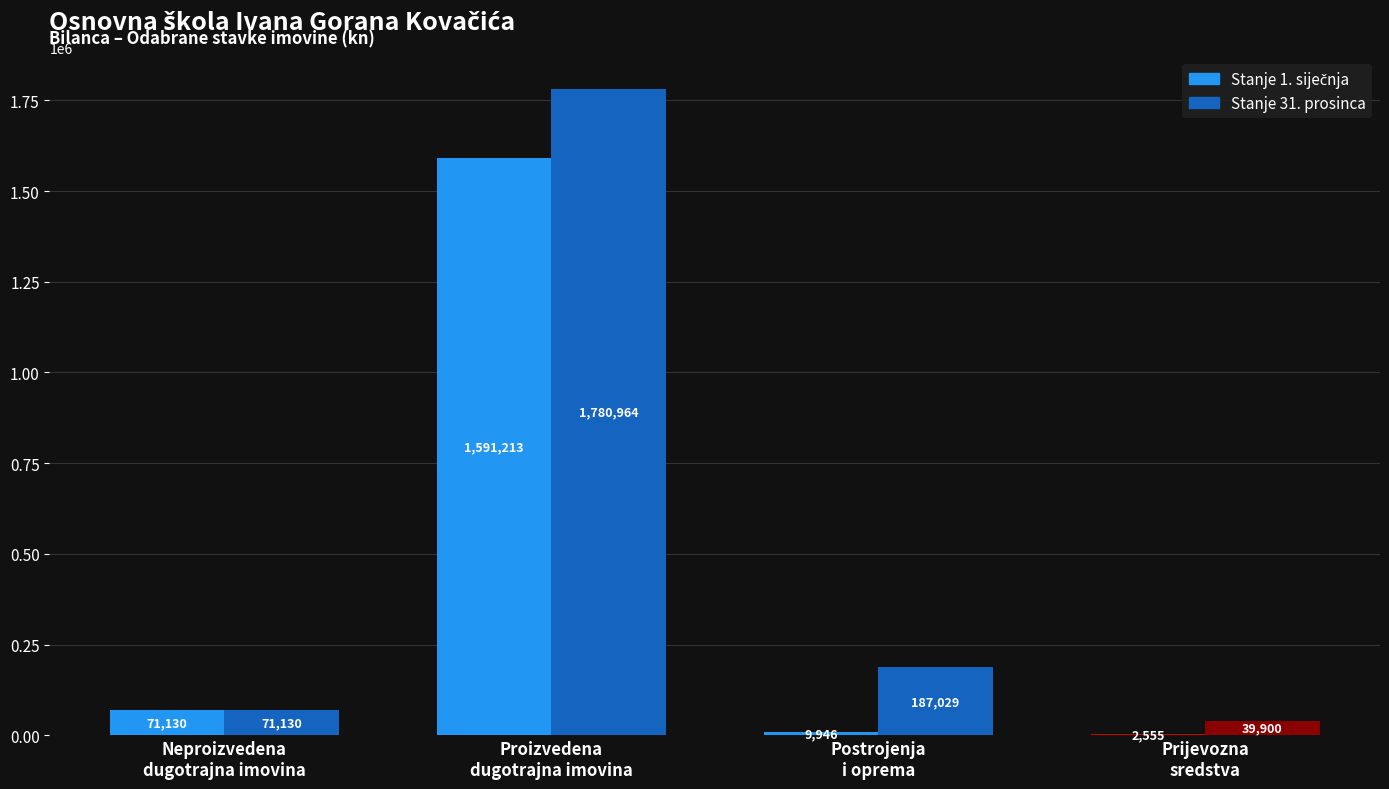

Which series has the largest total across all categories?

Stanje 31. prosinca